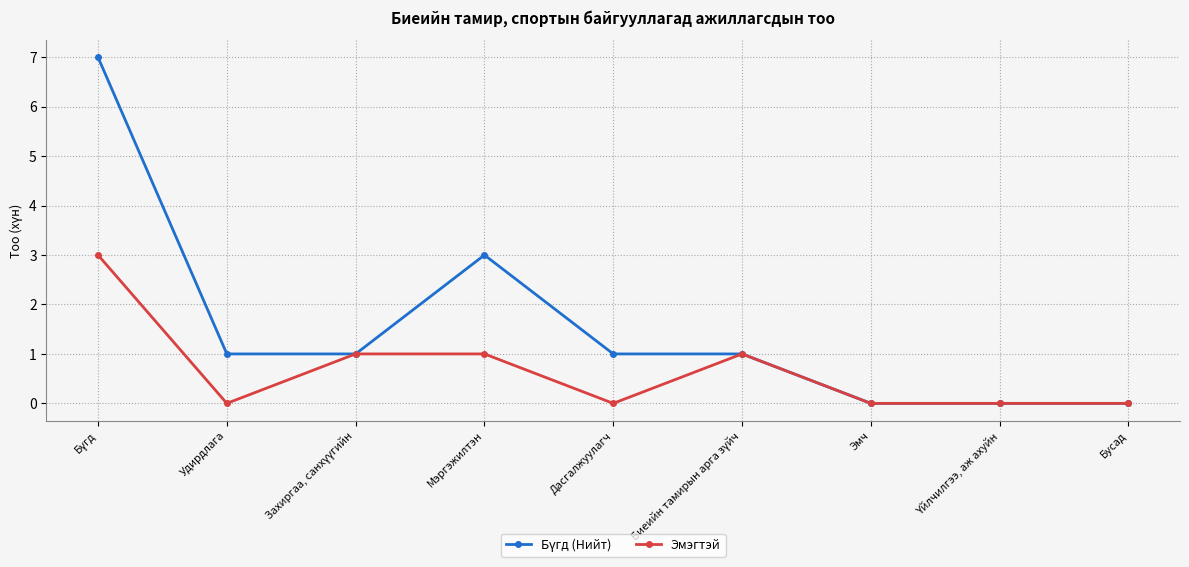

Is it true that Эмэгтэй equals 0 at Дасгалжуулагч?

True